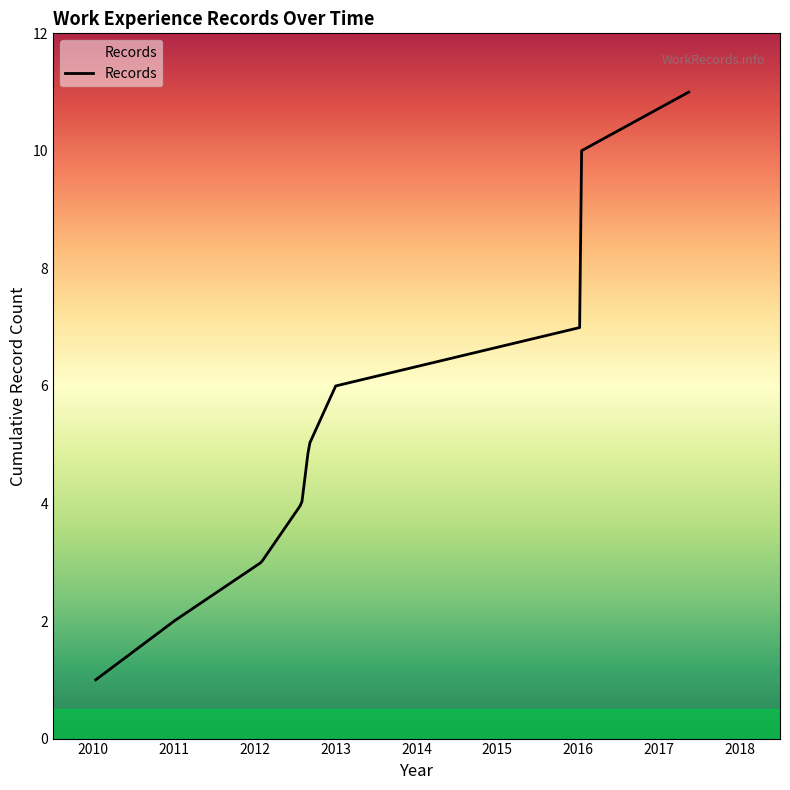

What is the difference between the maximum and minimum values?

10.0